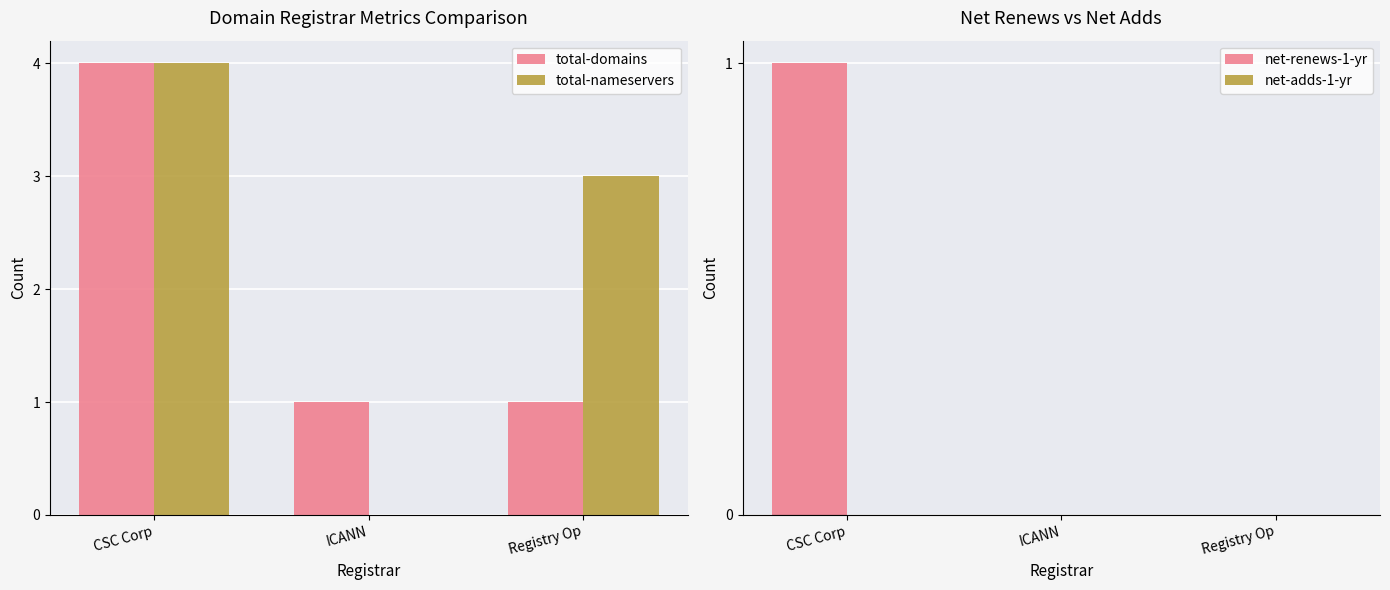

The total-nameservers series shows 5 at Registry Op. True or false?

False